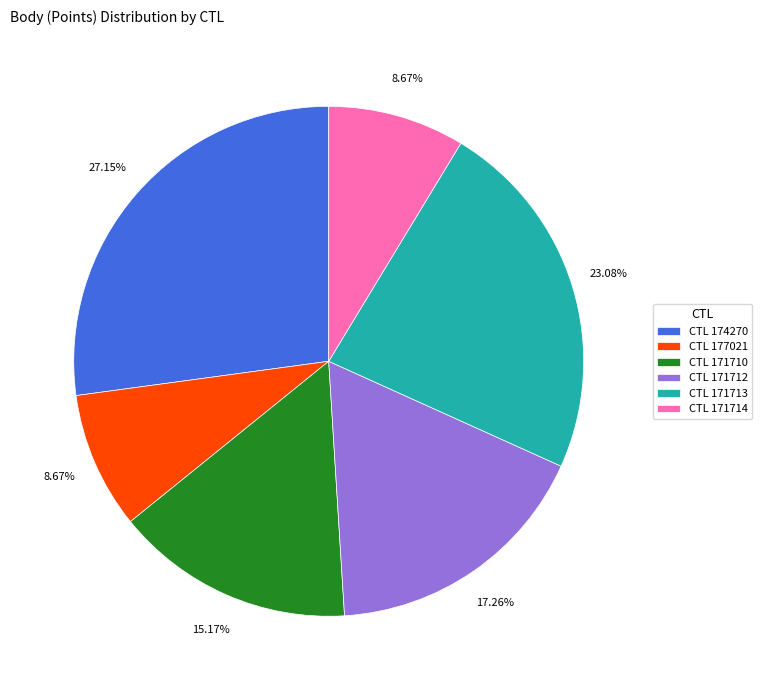

To the nearest percent, what is the average slice percentage?

17%